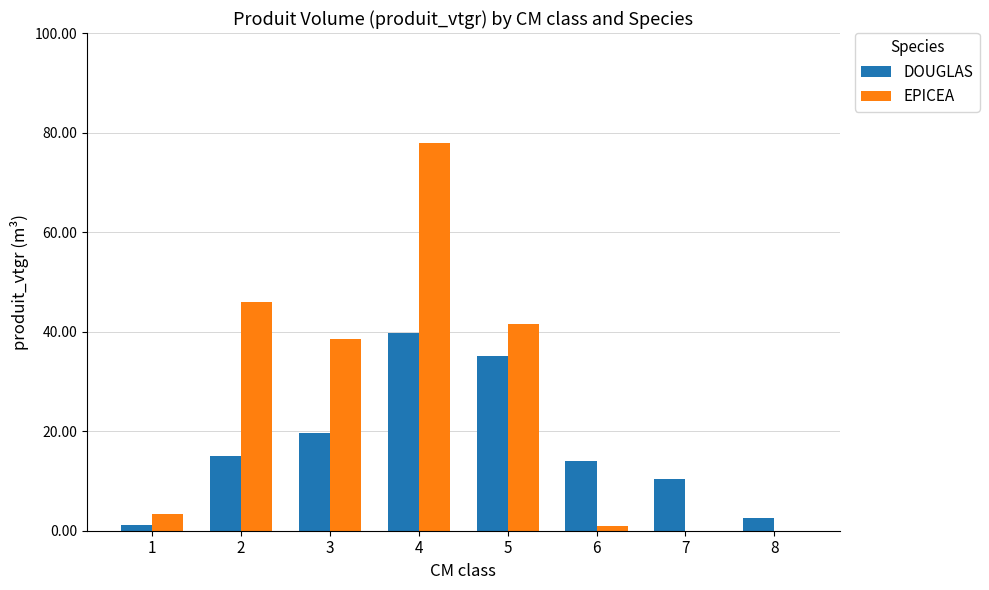

What is the sum of the DOUGLAS values at 2 and 8?

17.6